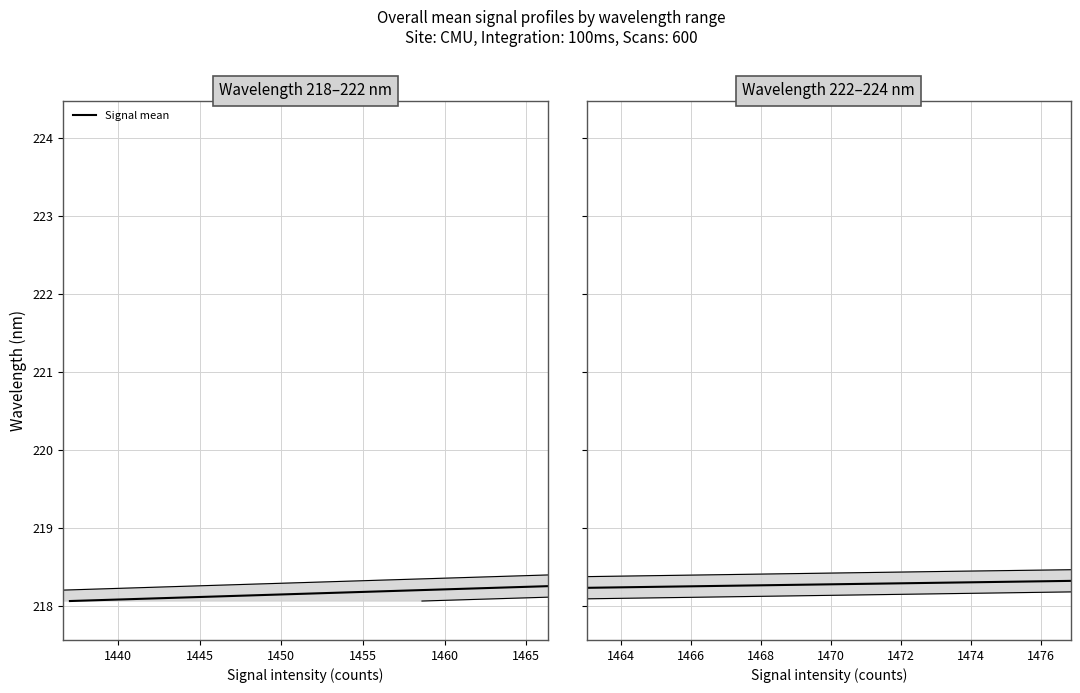

True or false: the data shows 129.3 at 8.

False